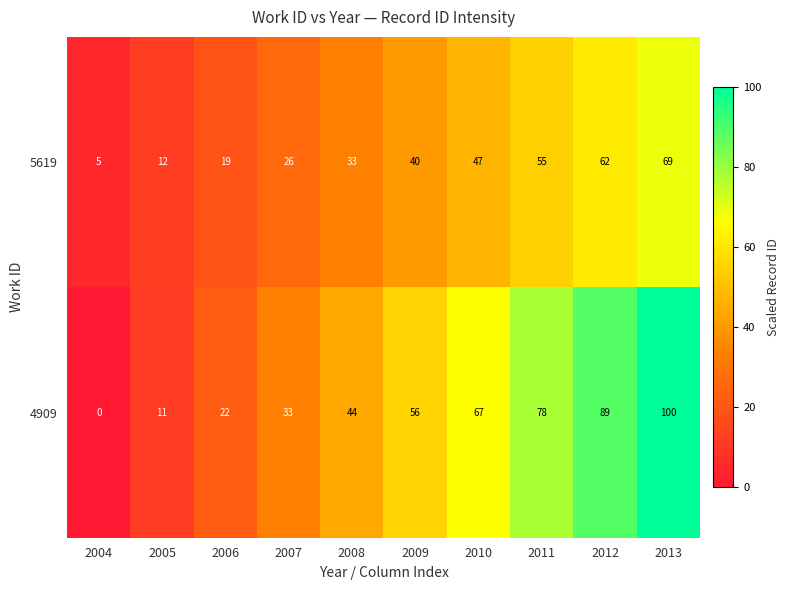

How many distinct data groups are displayed?

2